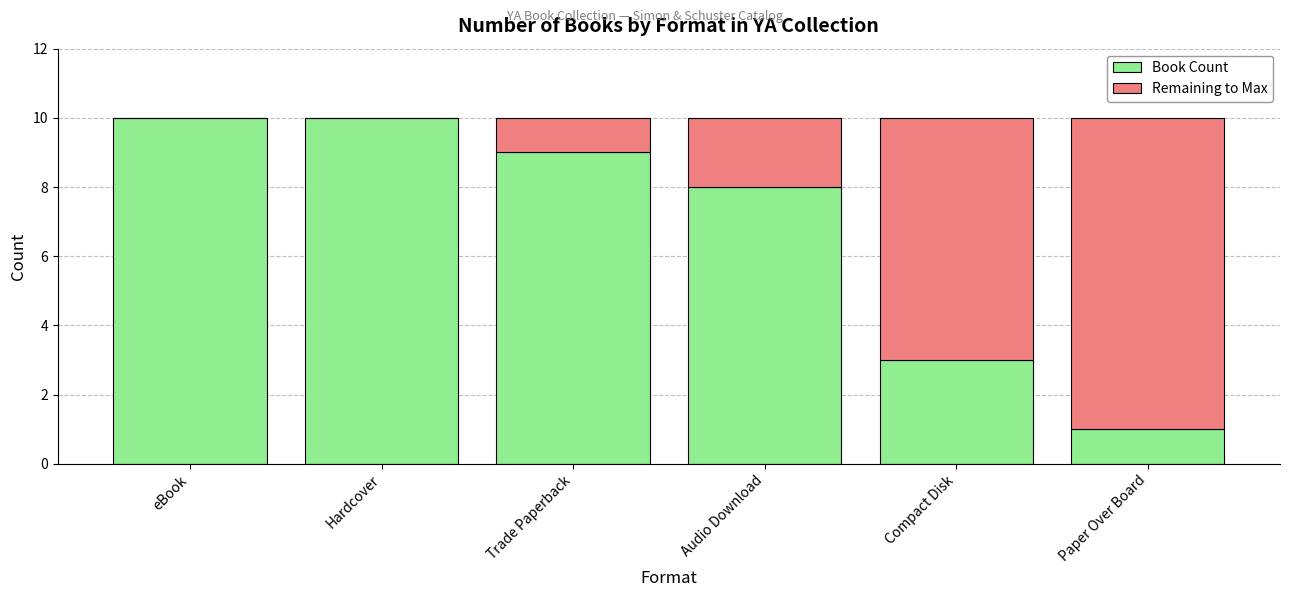

What is the total value across all series at Compact Disk?

10